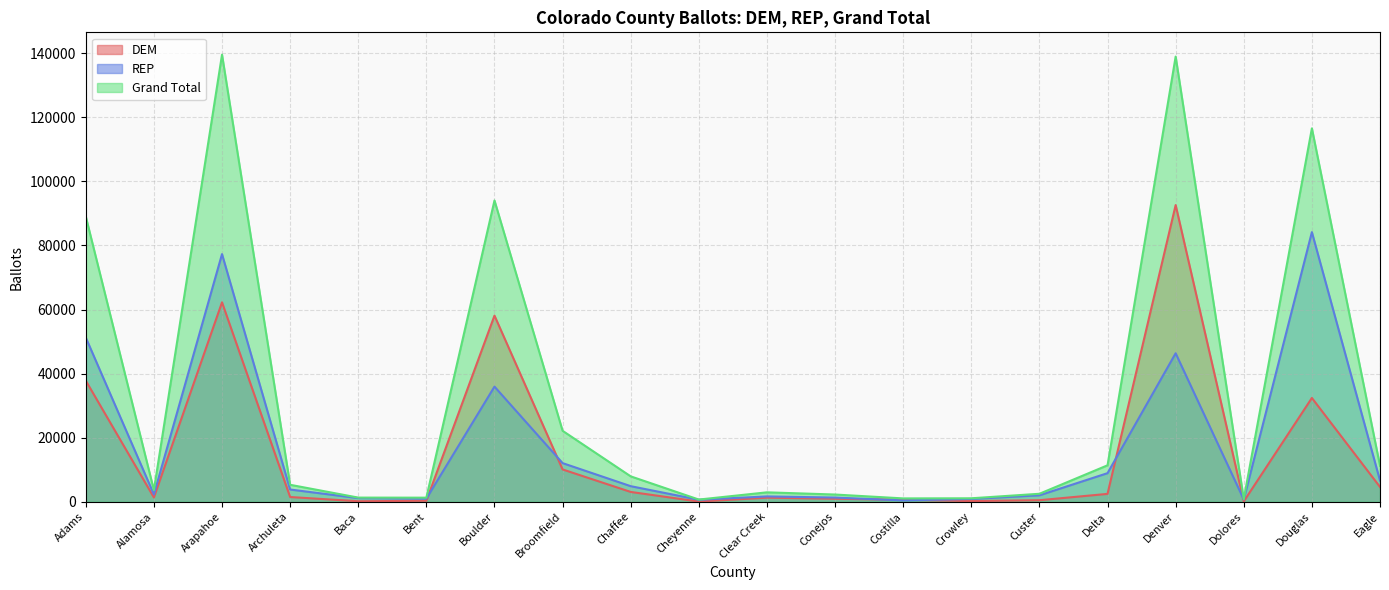

What is the approximate value of DEM at Broomfield, to the nearest 100?

10100